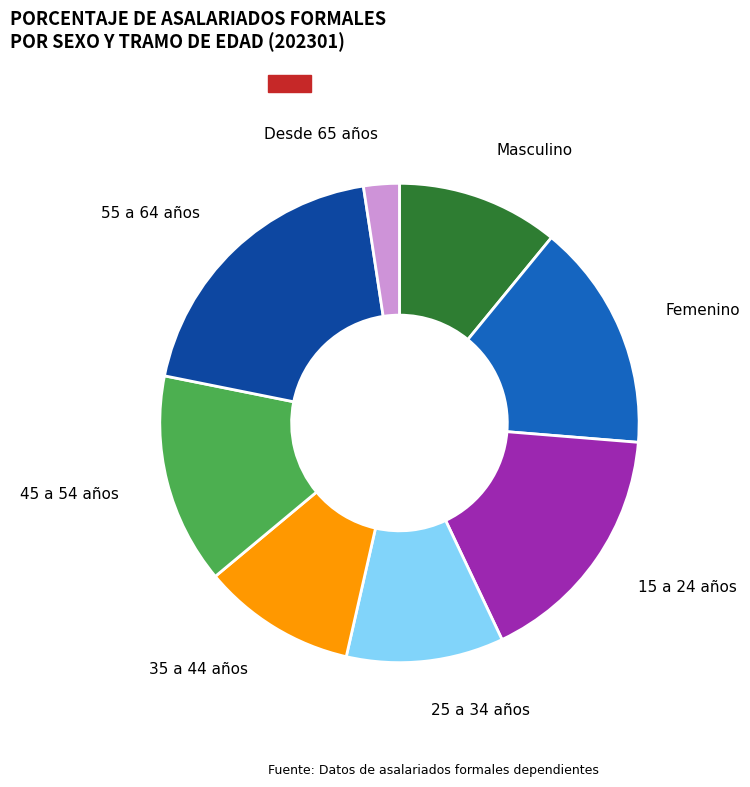

Combined, do 45 a 54 años and Desde 65 años account for over 50%?

No